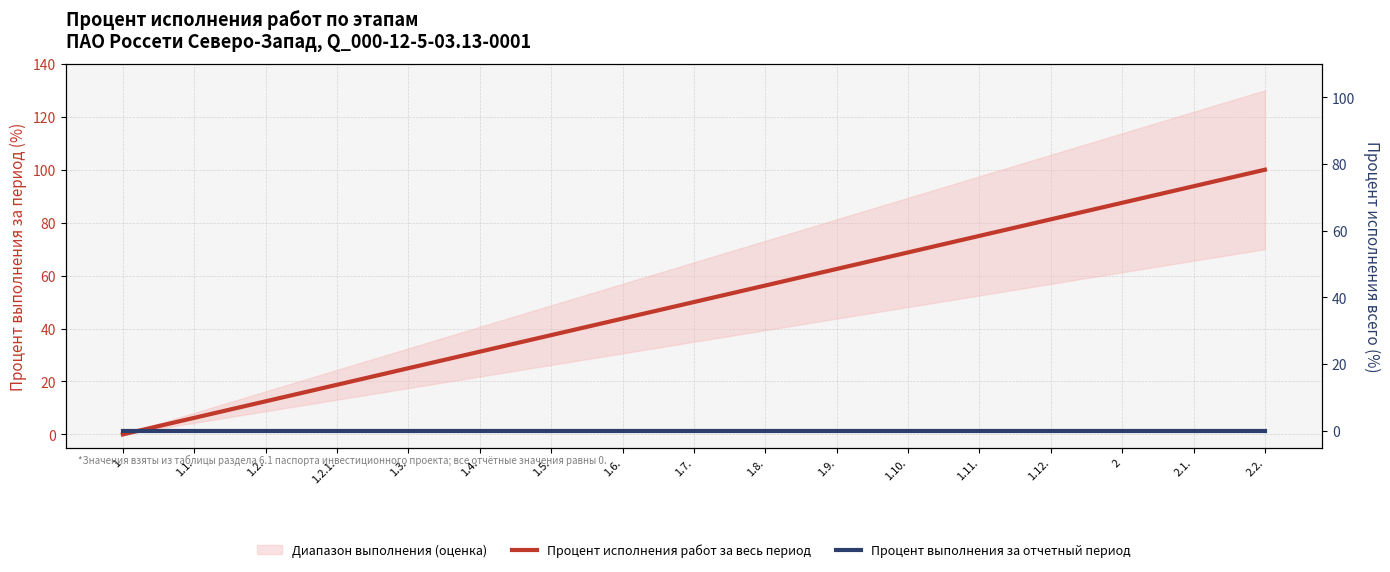

Reading left to right, what are all the values shown in this chart?

Процент исполнения работ за весь период: 0.0	6.2	12.5	18.8	25.0	31.2	37.5	43.8	50.0	56.2	62.5	68.8	75.0	81.2	87.5	93.8	100.0
Процент выполнения за отчетный период: 0.0	0.0	0.0	0.0	0.0	0.0	0.0	0.0	0.0	0.0	0.0	0.0	0.0	0.0	0.0	0.0	0.0